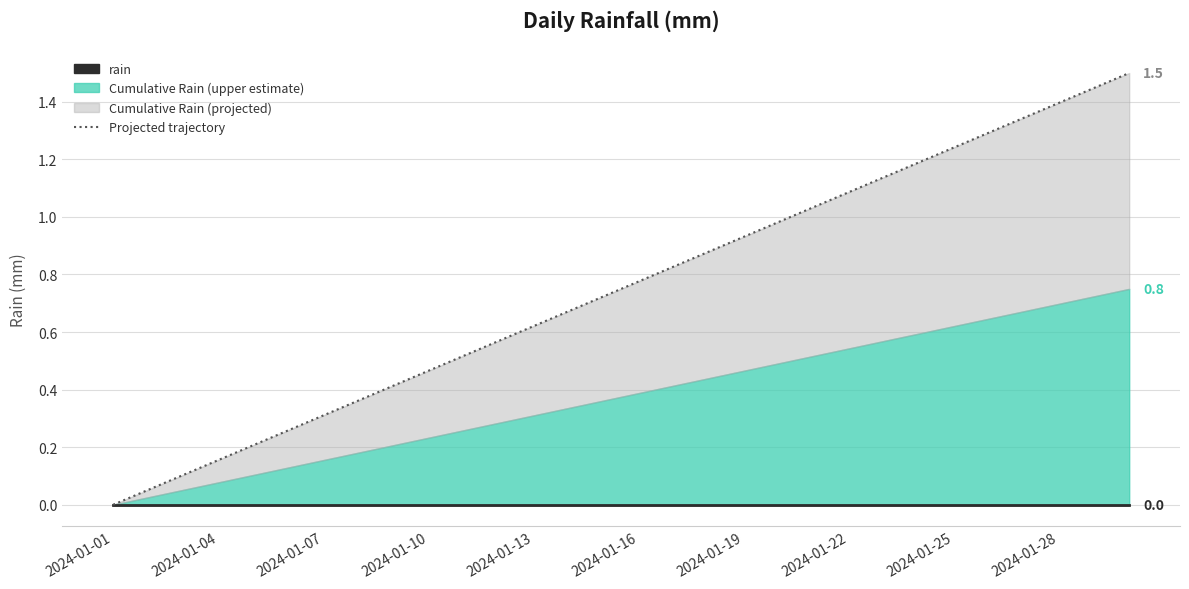

The chart shows a value of 0.3 at 2024-01-04. True or false?

False